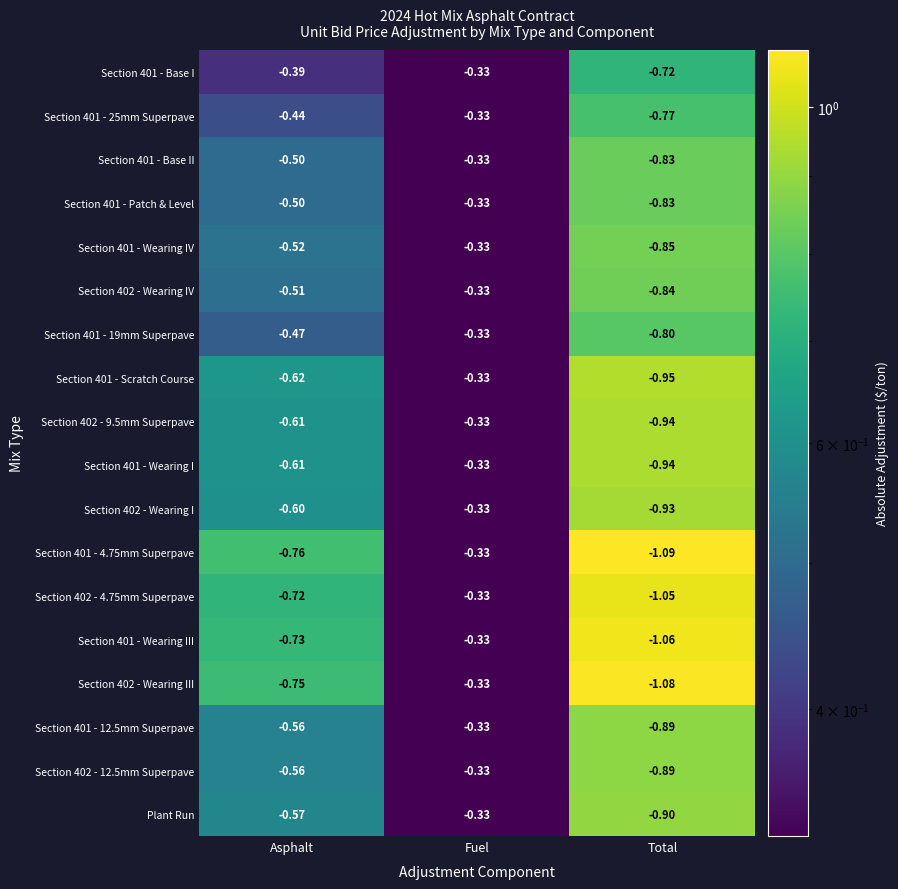

How many data points does each series have?

3